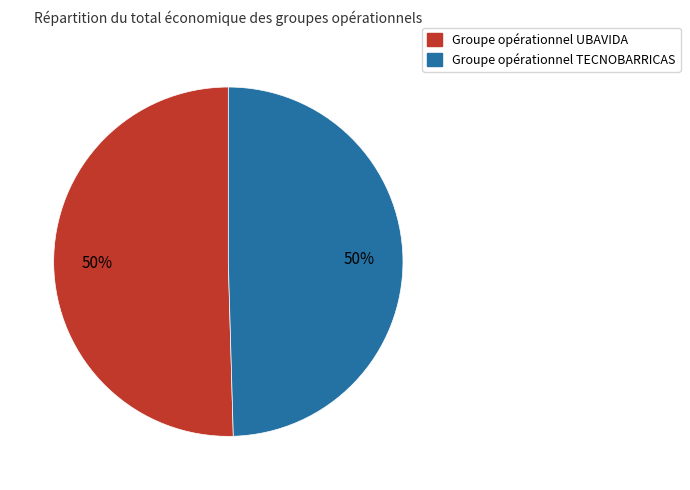

To the nearest percent, what is the combined percentage of Groupe opérationnel UBAVIDA and Groupe opérationnel TECNOBARRICAS?

100%